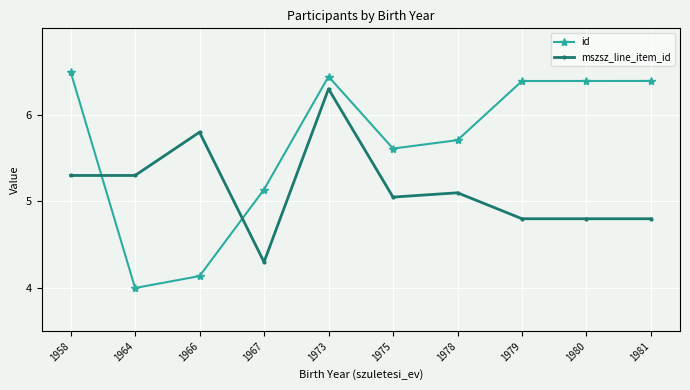

What are all the series names shown in the legend?

id, mszsz_line_item_id